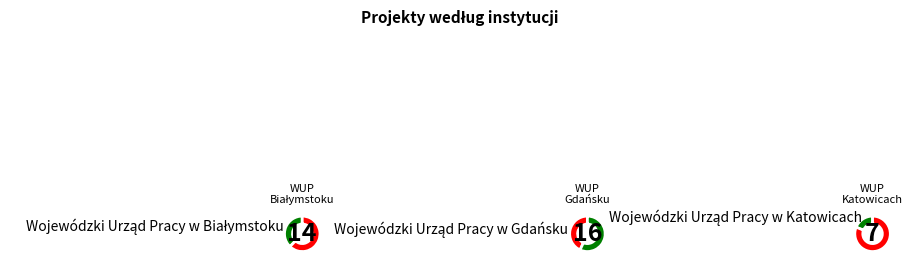

Approximately how many times larger is the value at Wojewódzki Urząd Pracy w Katowicach compared to Wojewódzki Urząd Pracy w Białymstoku?

0.5